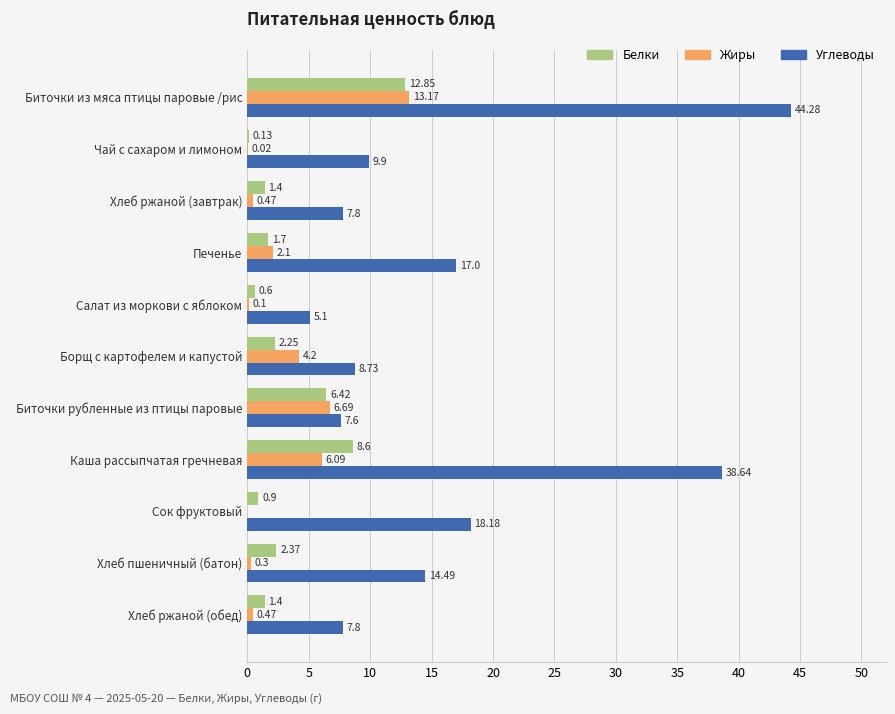

What is the average value of the Жиры series?

3.1